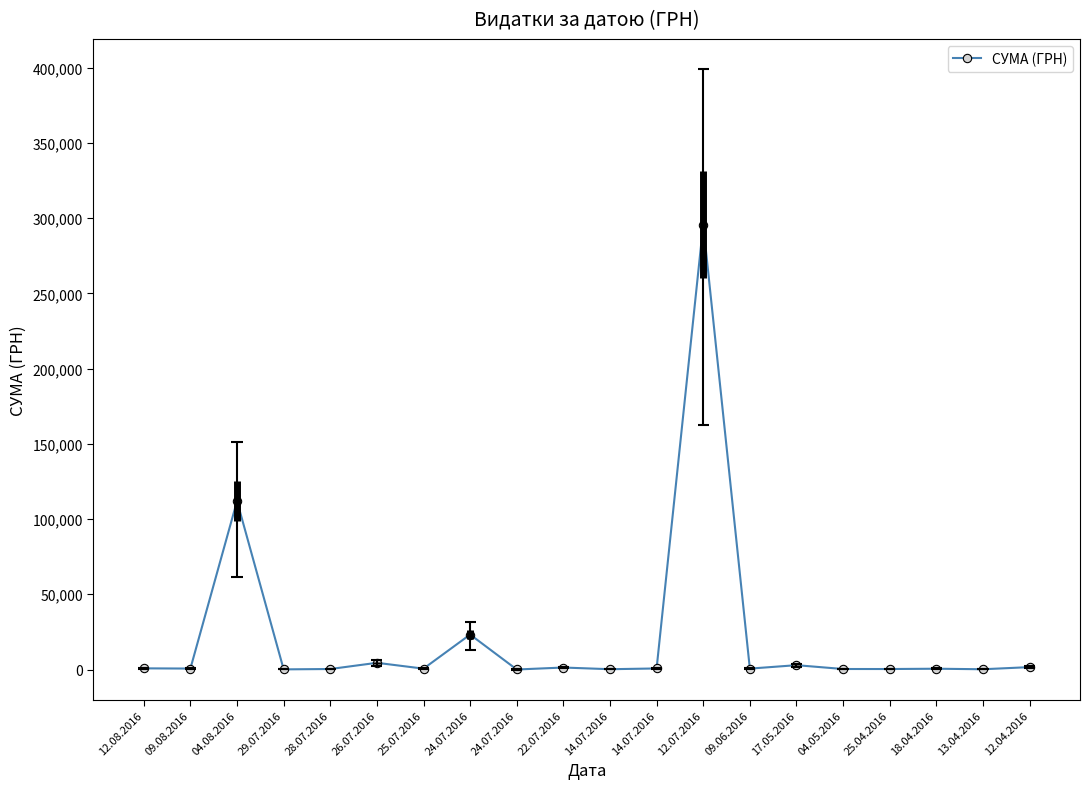

List the labels in order of value, largest first.

12.07.2016, 04.08.2016, 24.07.2016, 26.07.2016, 17.05.2016, 12.04.2016, 22.07.2016, 12.08.2016, 14.07.2016, 09.08.2016, 09.06.2016, 25.07.2016, 18.04.2016, 04.05.2016, 28.07.2016, 25.04.2016, 14.07.2016, 13.04.2016, 29.07.2016, 24.07.2016